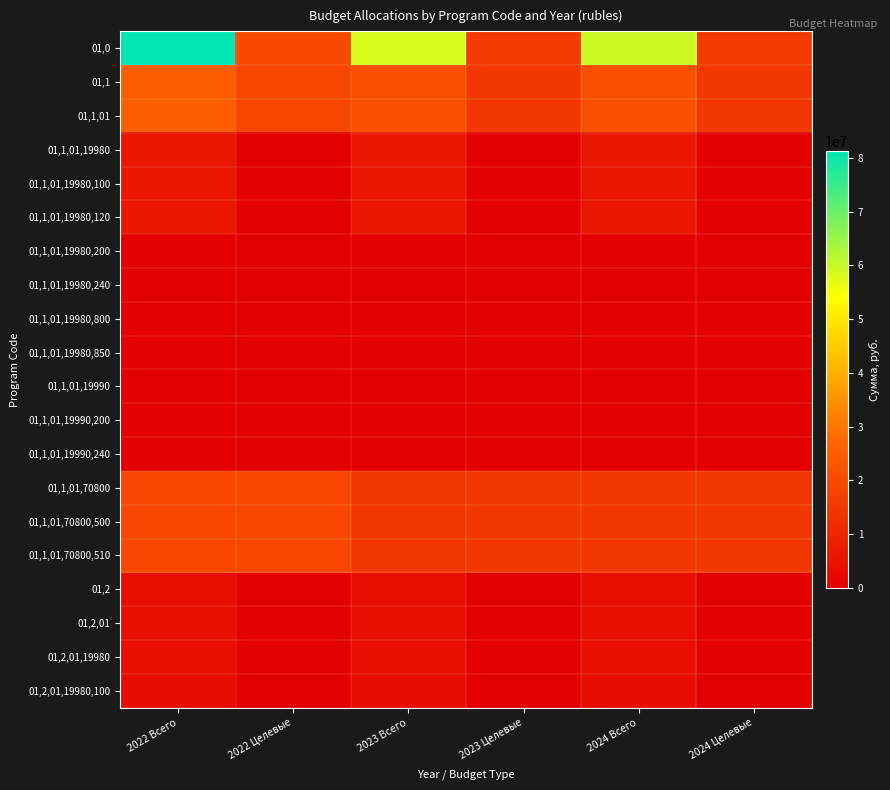

Count the number of categories in the chart.

6